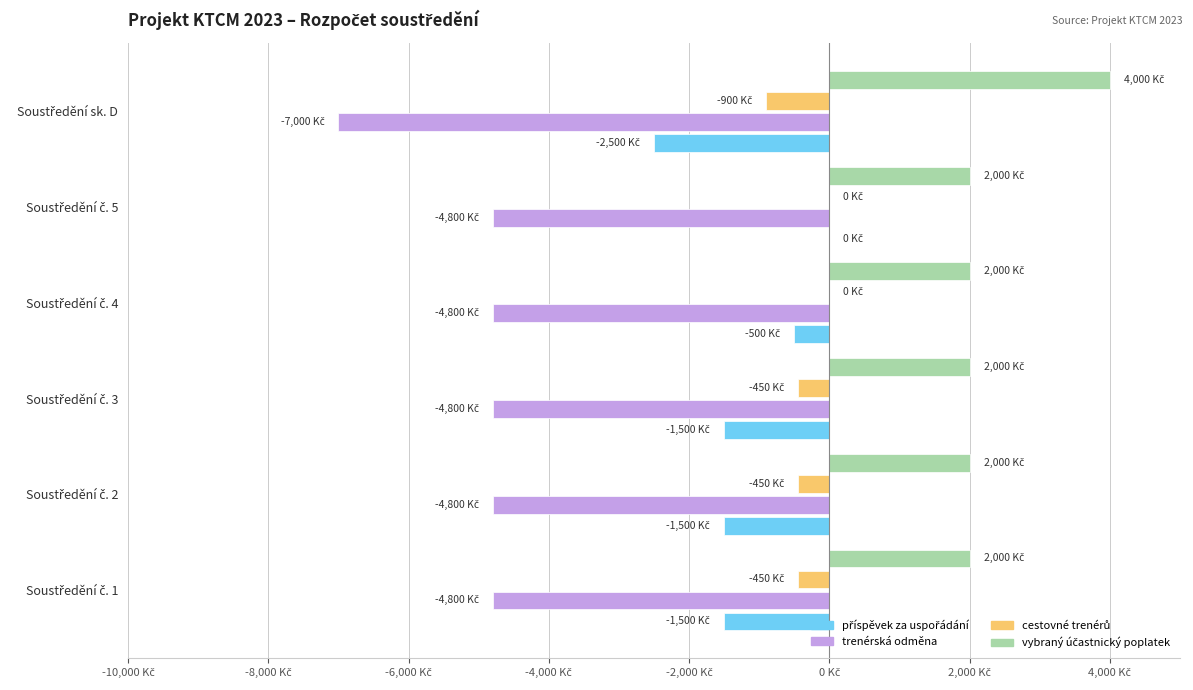

What is the label of the 6th bar from the left?

Soustředění sk. D